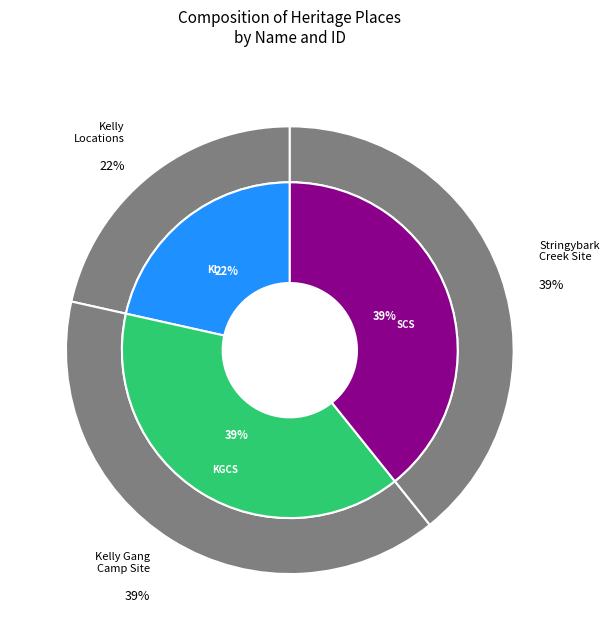

Rank the categories by value from highest to lowest.

Stringybark Creek Site, Kelly Gang Camp Site, Kelly Locations